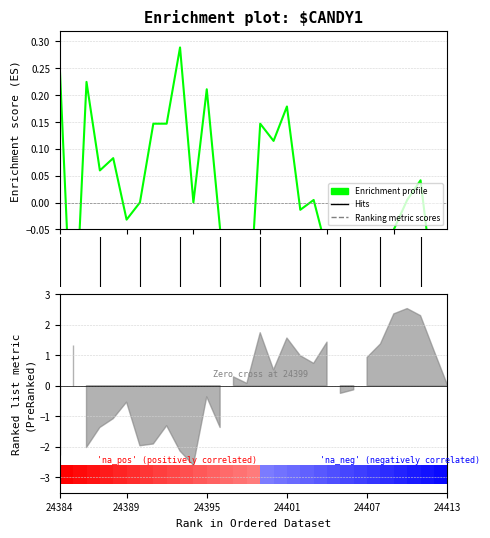

How many values are below zero?

14